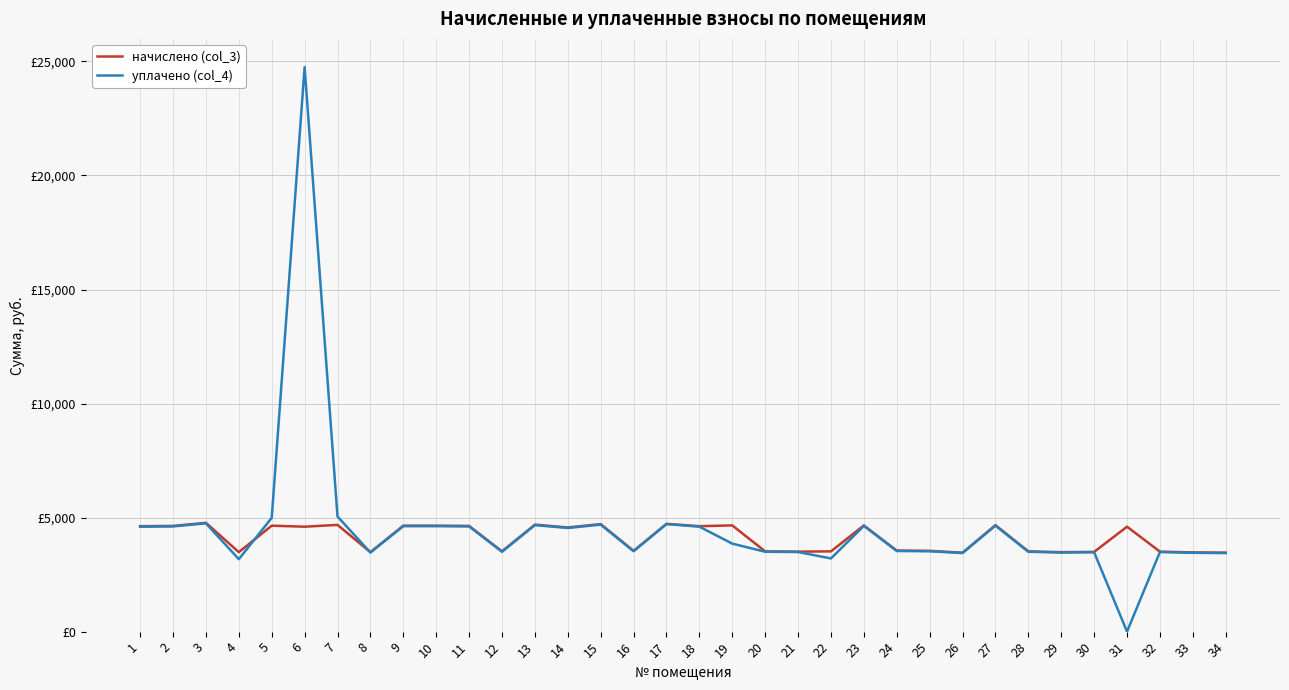

Between 22 and 17, which is larger?

17